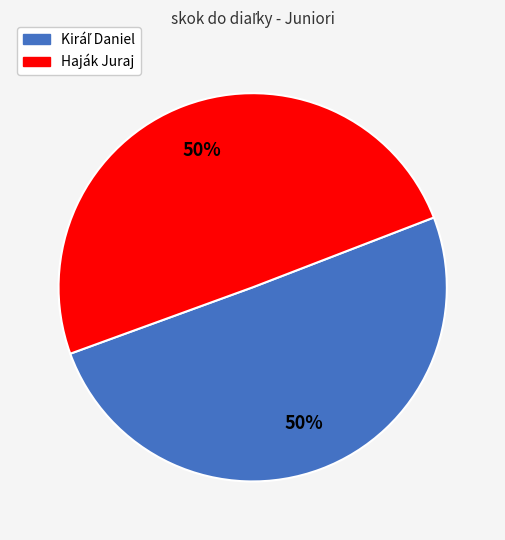

What percentage is the Haják Juraj slice, to the nearest percent?

50%